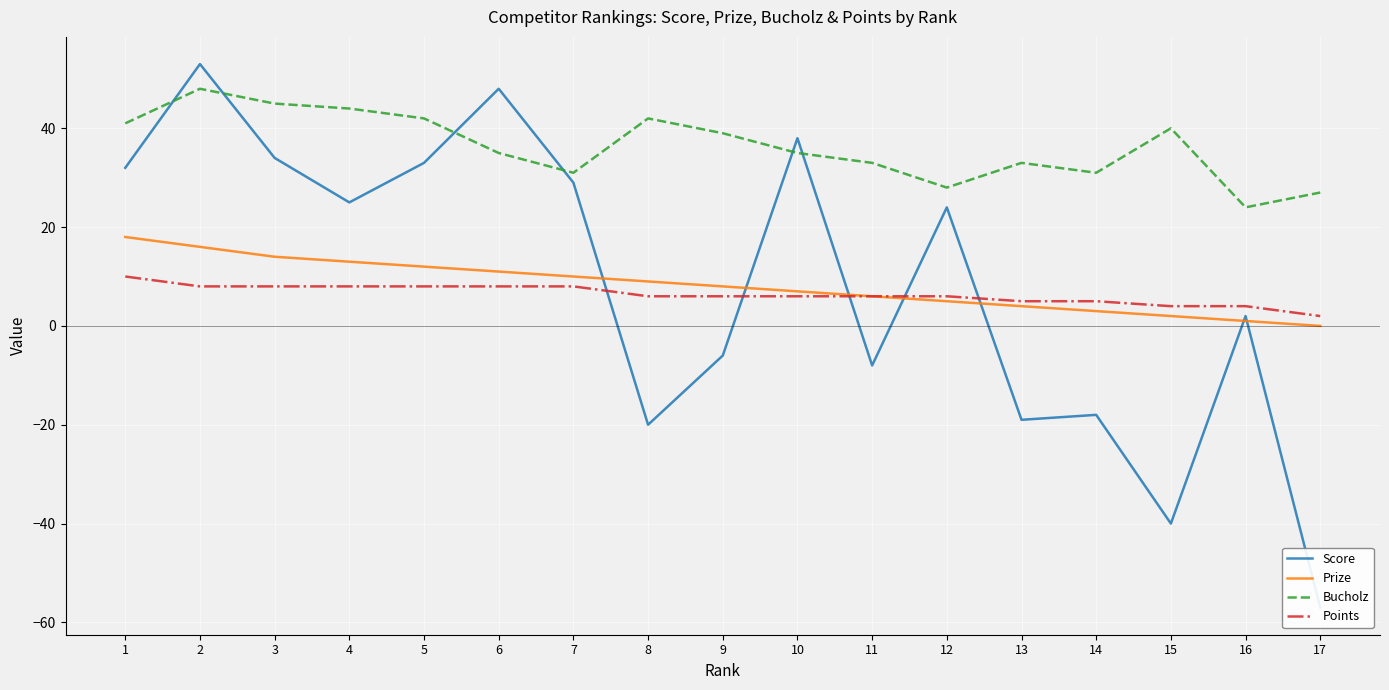

Rank the series at 2 from highest to lowest value.

Score, Bucholz, Prize, Points